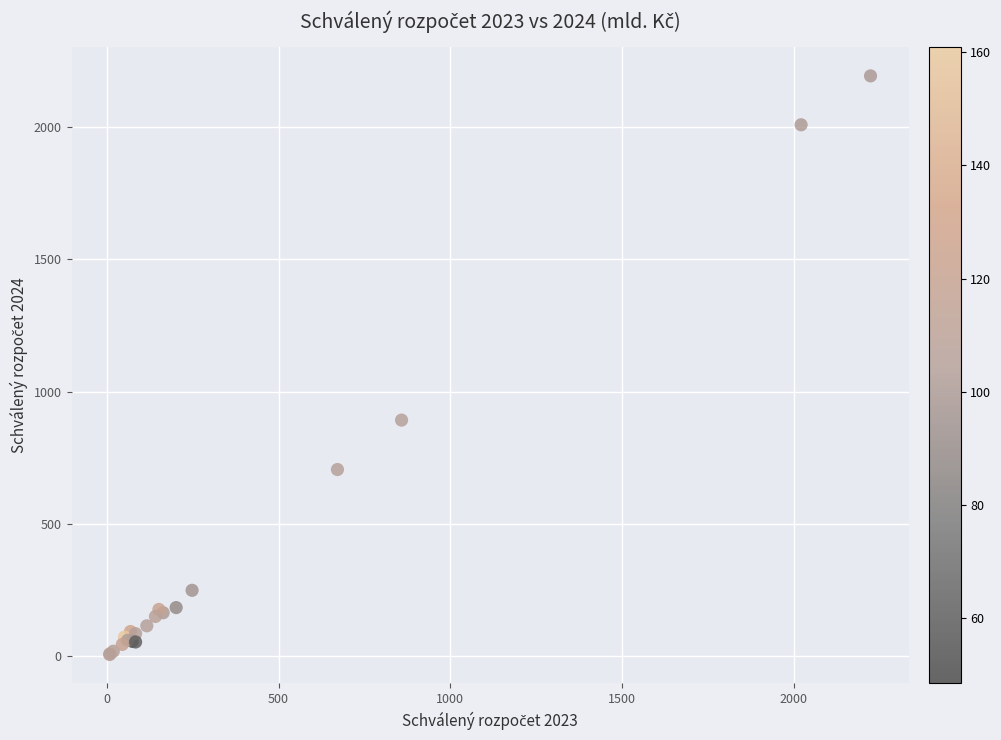

What Y value in the scatter plot is closest to 1099?

892.5